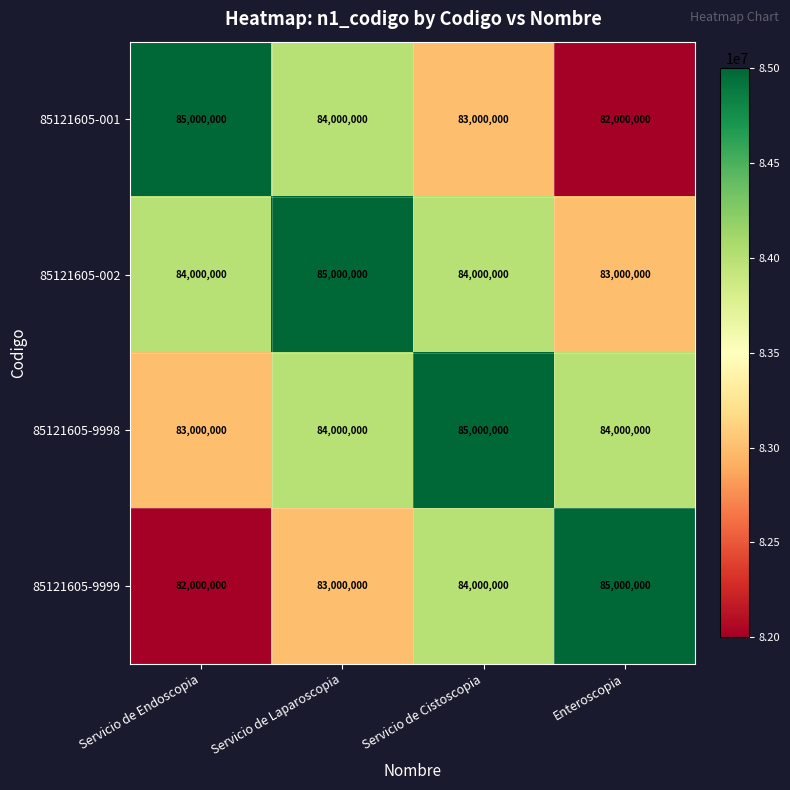

How many data points does each series have?

4